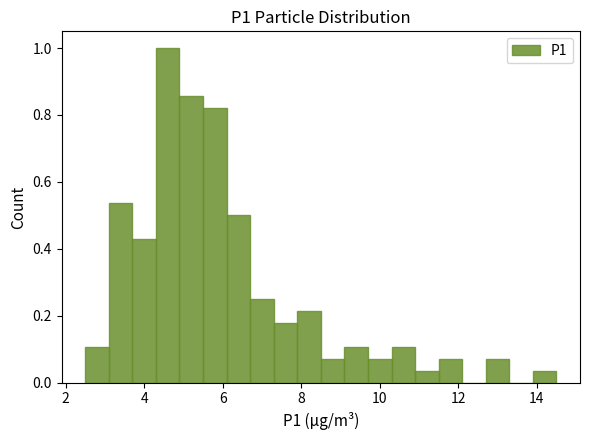

Around what value on the x-axis is the tallest bar? Give the approximate position of its centre, as read against the axis.

4.6